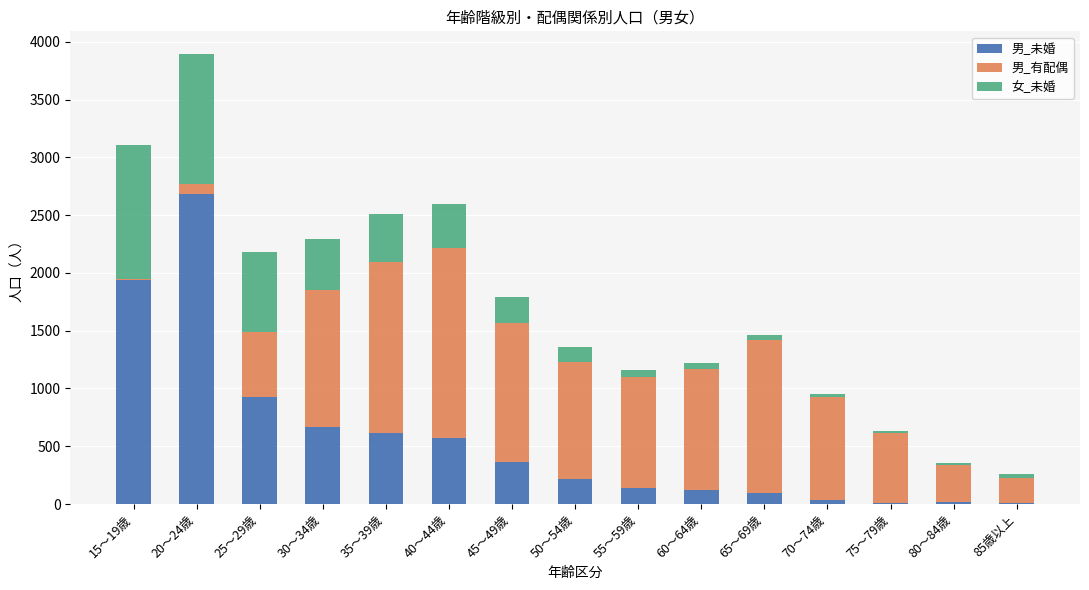

What is the maximum value for 男_未婚?

2686